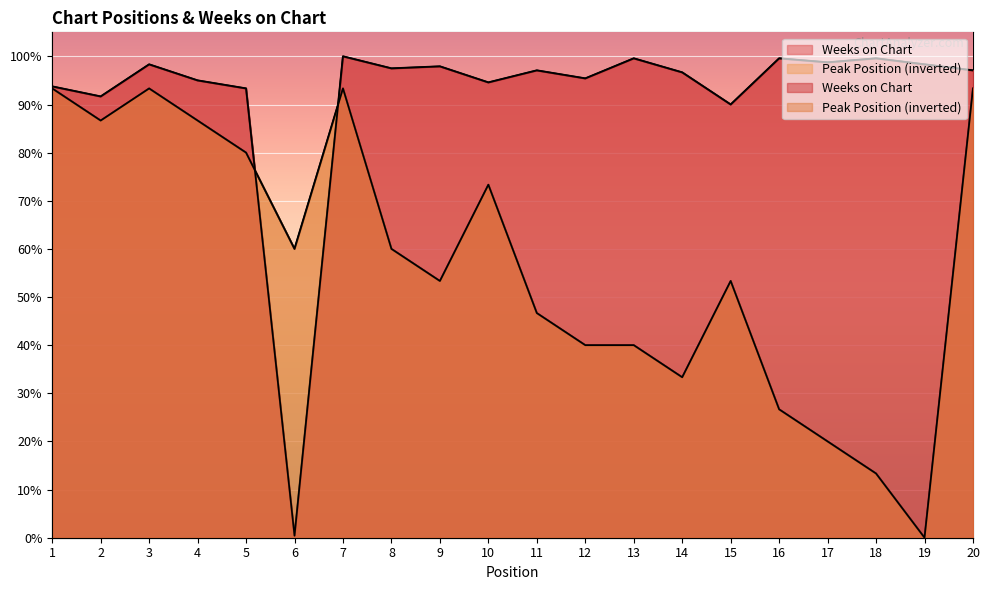

How many lines are shown in the chart?

2